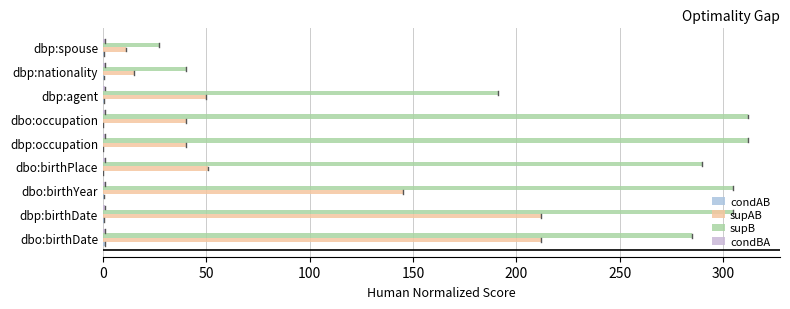

Count the number of data series in this chart.

4